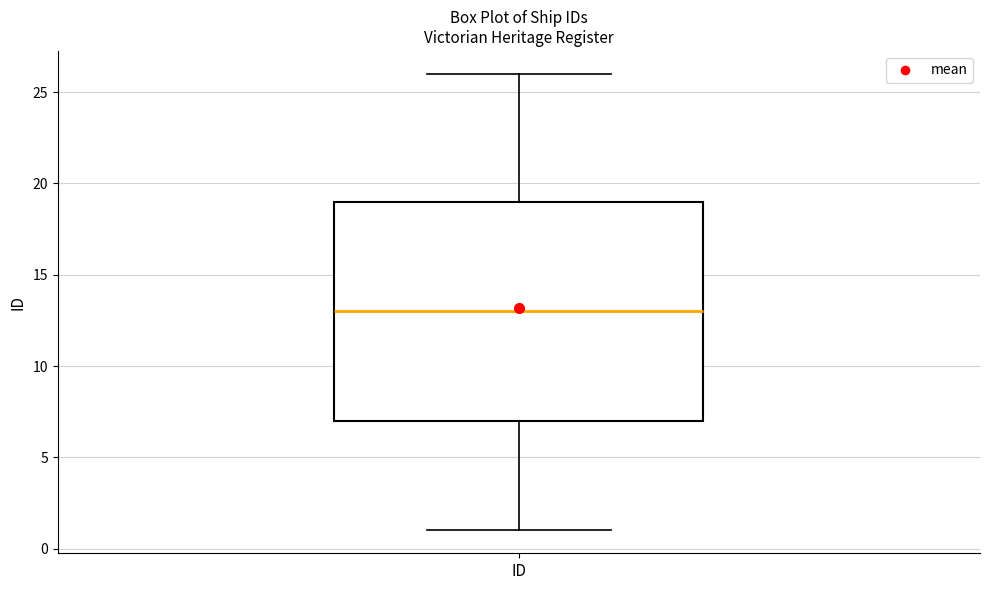

Read this box plot against the y-axis: the position of the median line, the range covered by the box, and the ends of both whiskers. The values are not printed on the chart, so give them approximately, as read against the axis.

median 13, box 7 to 19, whiskers 1 to 26